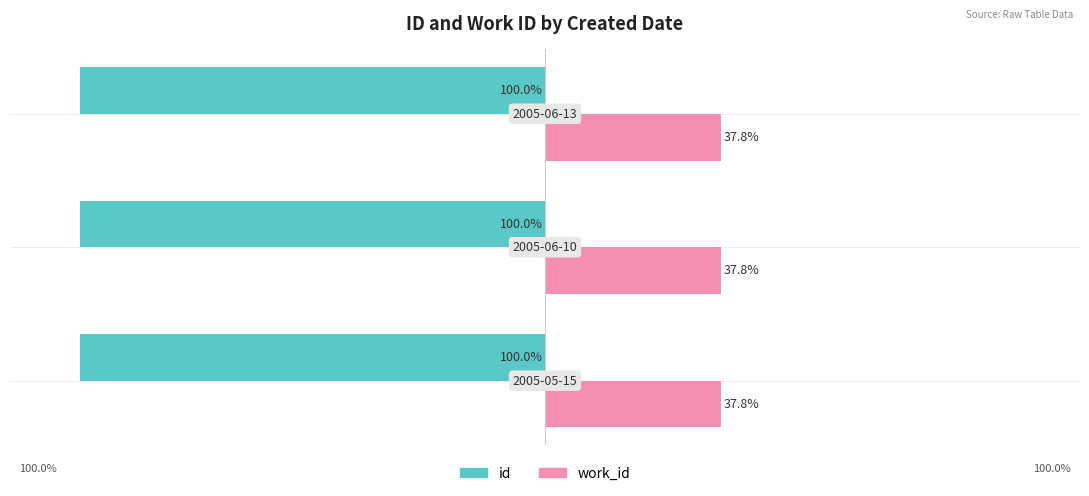

What is the value of the id bar at the 1st from the left?

-100.0